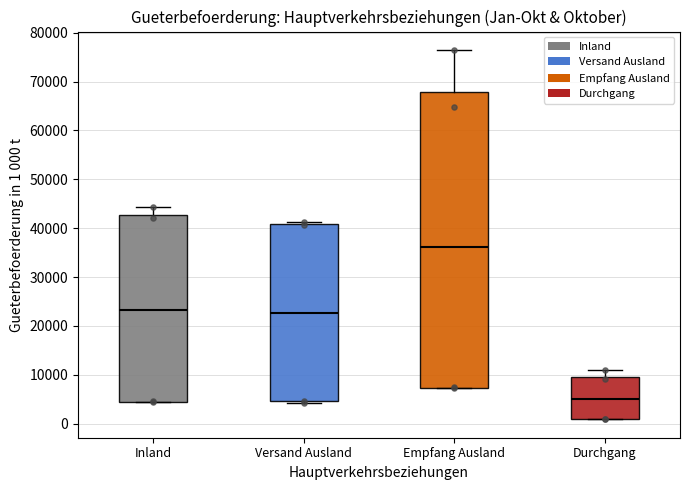

Which box has the lowest median line?

Durchgang